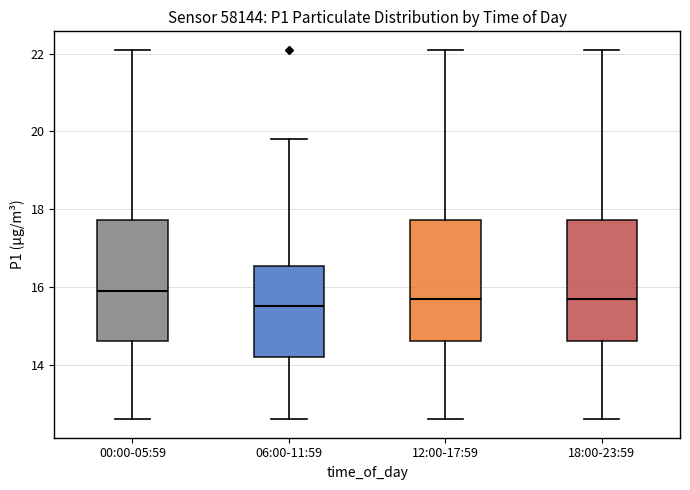

Reading left to right, transcribe this box plot: for each box, give where its median line is, the range the box spans, and where its two whiskers end, as read against the y-axis. The values are not printed on the chart, so give them approximately, as read against the axis.

00:00-05:59: median 16.0, box 14.6 to 17.8, whiskers 12.6 to 22.2
06:00-11:59: median 15.6, box 14.2 to 16.6, whiskers 12.6 to 19.8
12:00-17:59: median 15.8, box 14.6 to 17.8, whiskers 12.6 to 22.2
18:00-23:59: median 15.8, box 14.6 to 17.8, whiskers 12.6 to 22.2